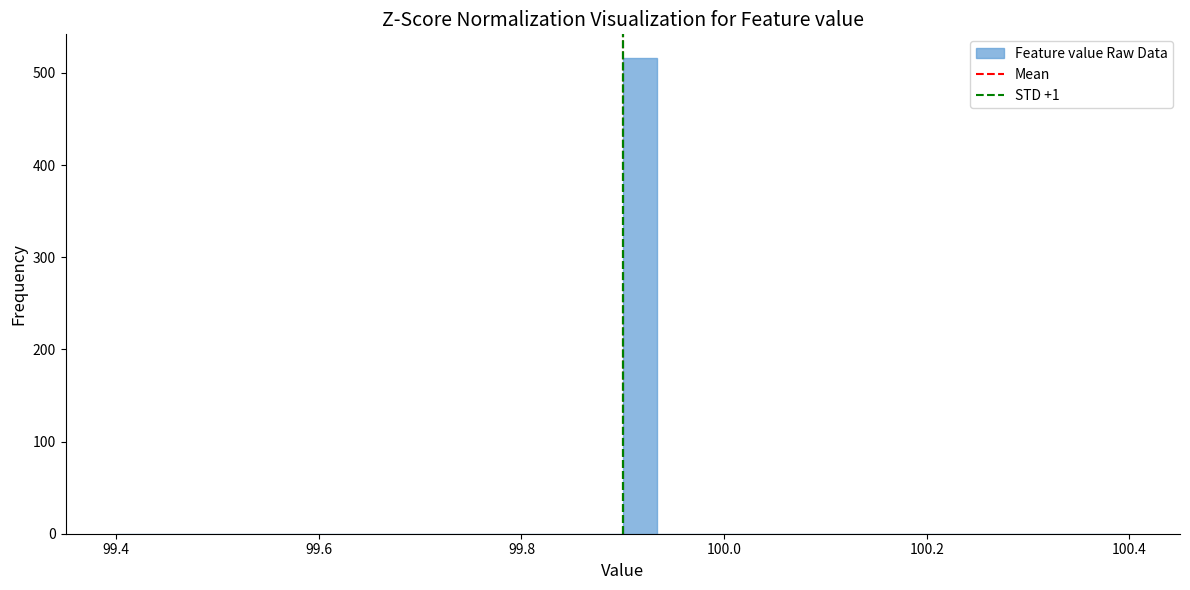

Read against the x-axis, roughly where is the centre of the tallest bar?

99.92